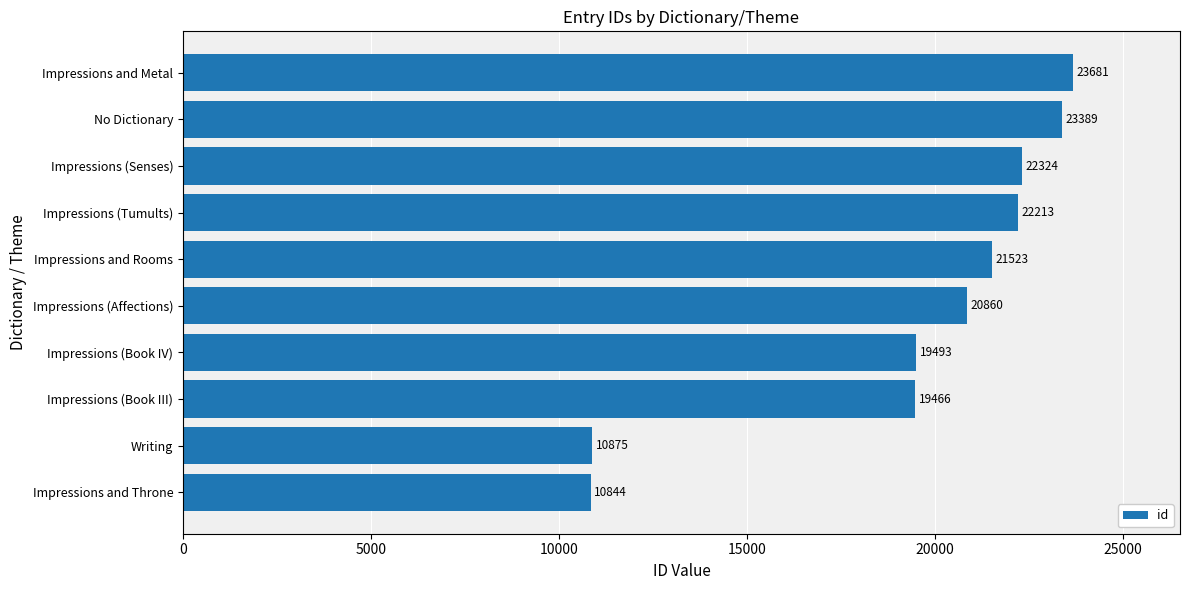

Rank the categories by value from lowest to highest.

Impressions and Throne, Writing, Impressions (Book III), Impressions (Book IV), Impressions (Affections), Impressions and Rooms, Impressions (Tumults), Impressions (Senses), No Dictionary, Impressions and Metal